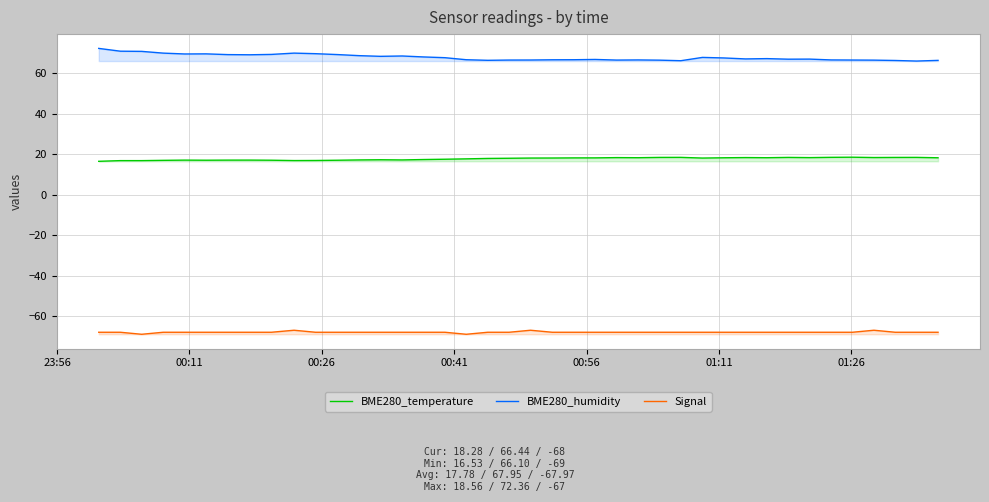

What is the value of the BME280_humidity point at the 15th from the left?

68.6